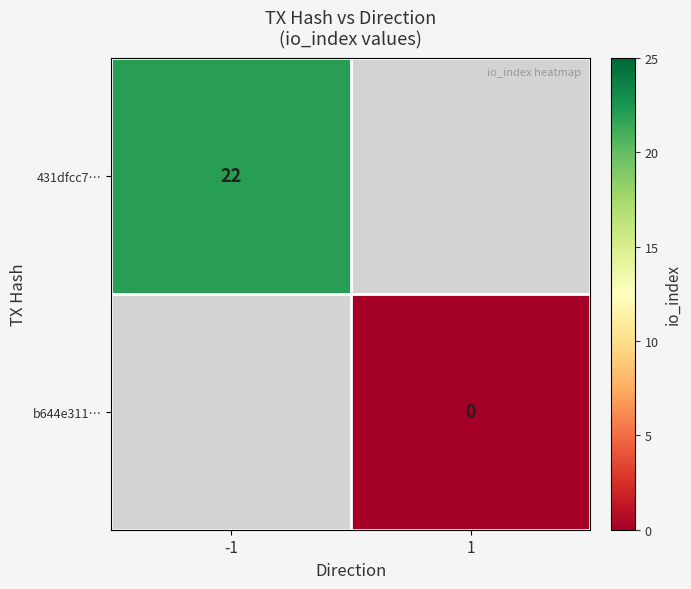

True or false: 431dfcc7… has a value of 22 at -1.

True